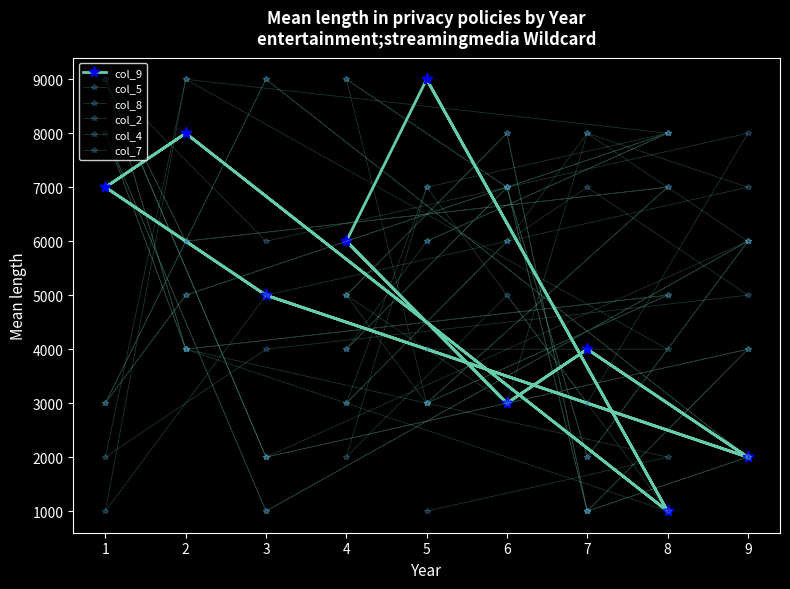

The col_2 series shows 656 at 5. True or false?

False